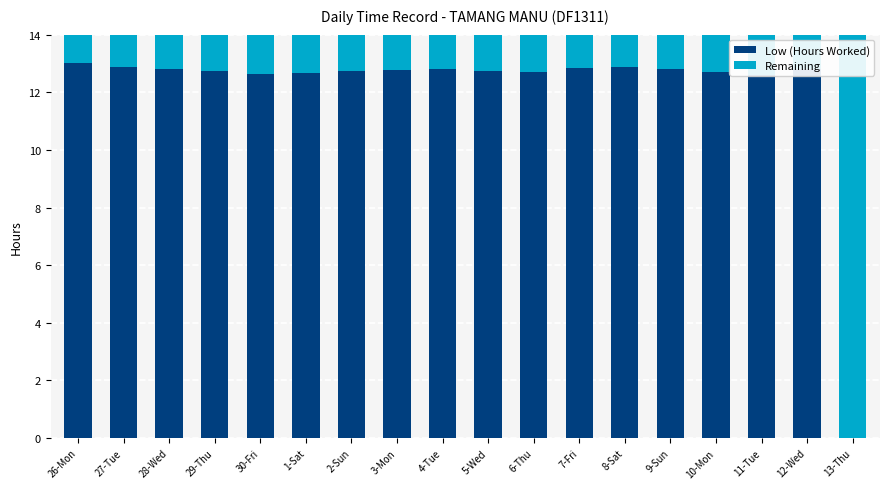

What is the highest value of the Low (Hours Worked) series?

13.0